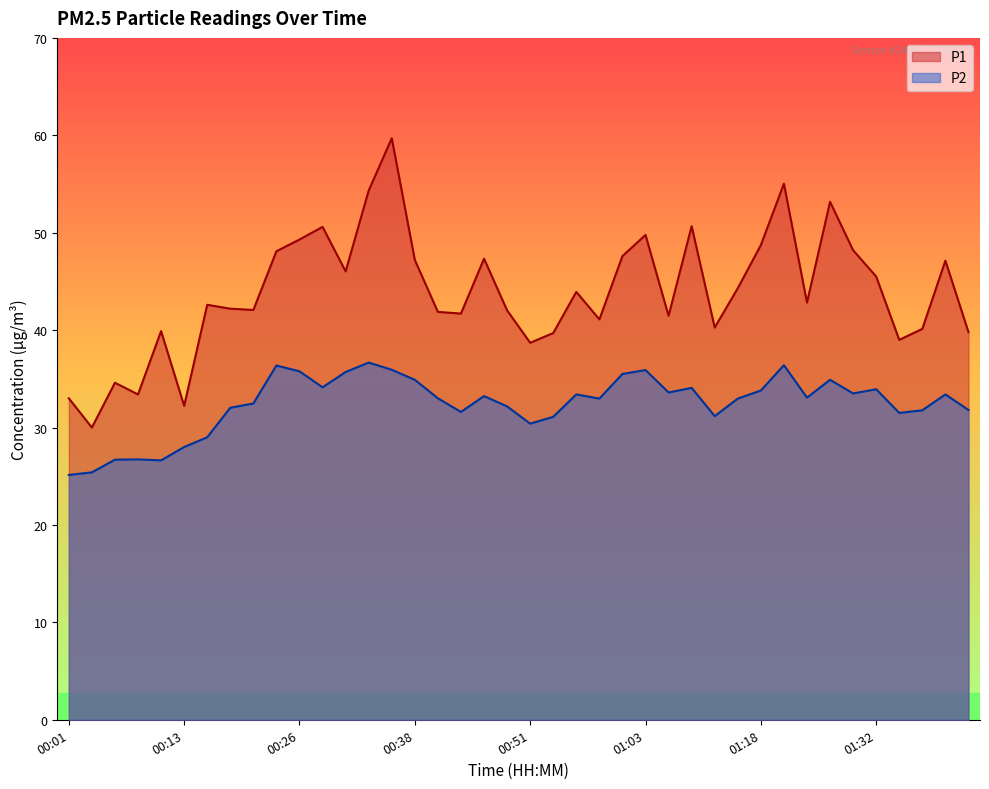

At which category does P1 reach its first local peak?

00:06